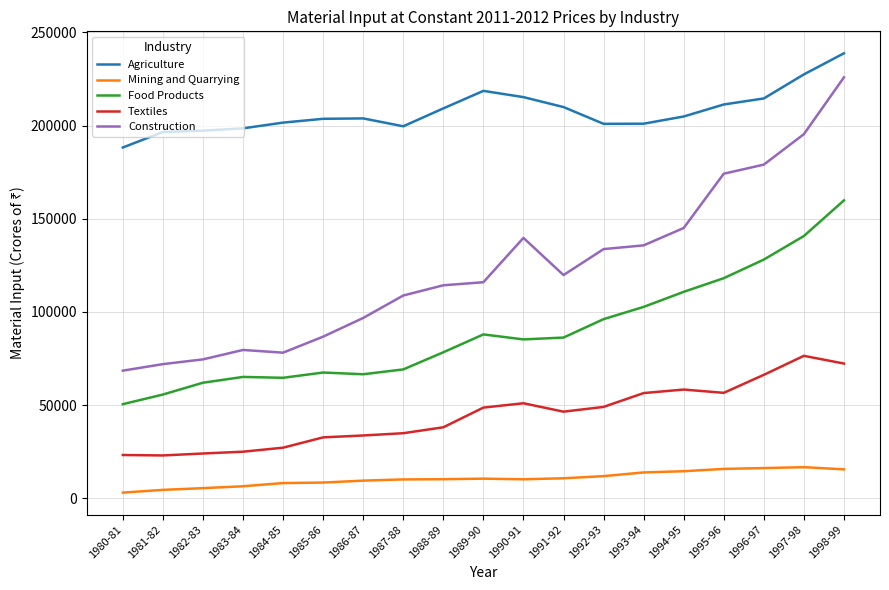

True or false: Construction has a value of 79548.5 at 1983-84.

True